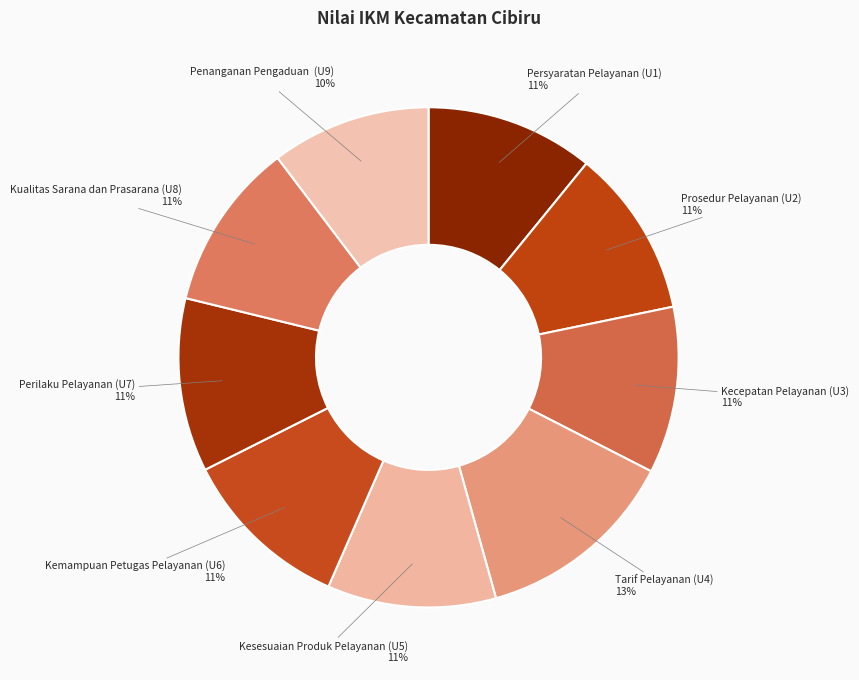

To the nearest percent, what is the difference between the largest and smallest slice percentages?

3%